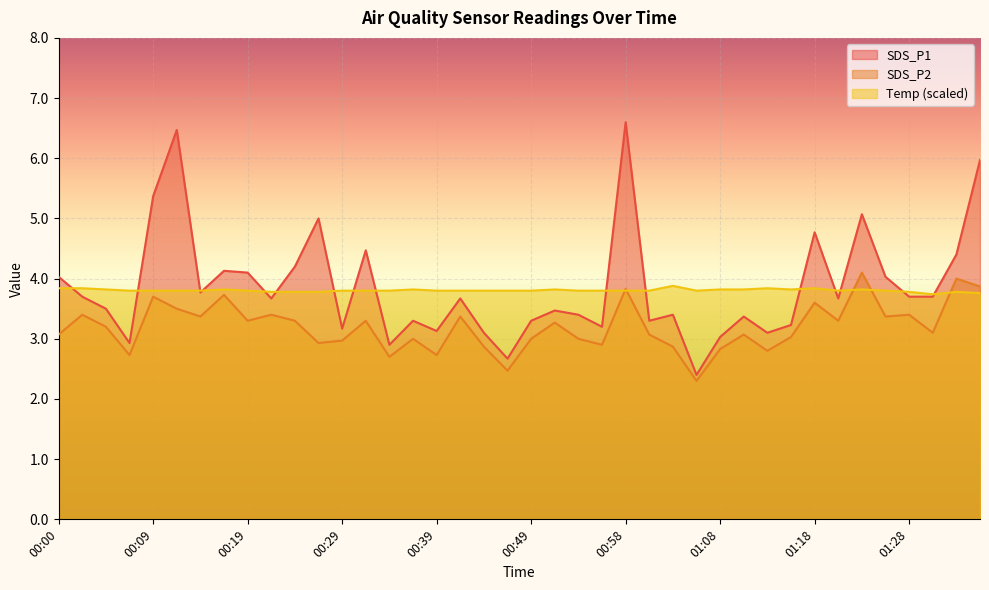

Which series has the largest range (max minus min)?

SDS_P1